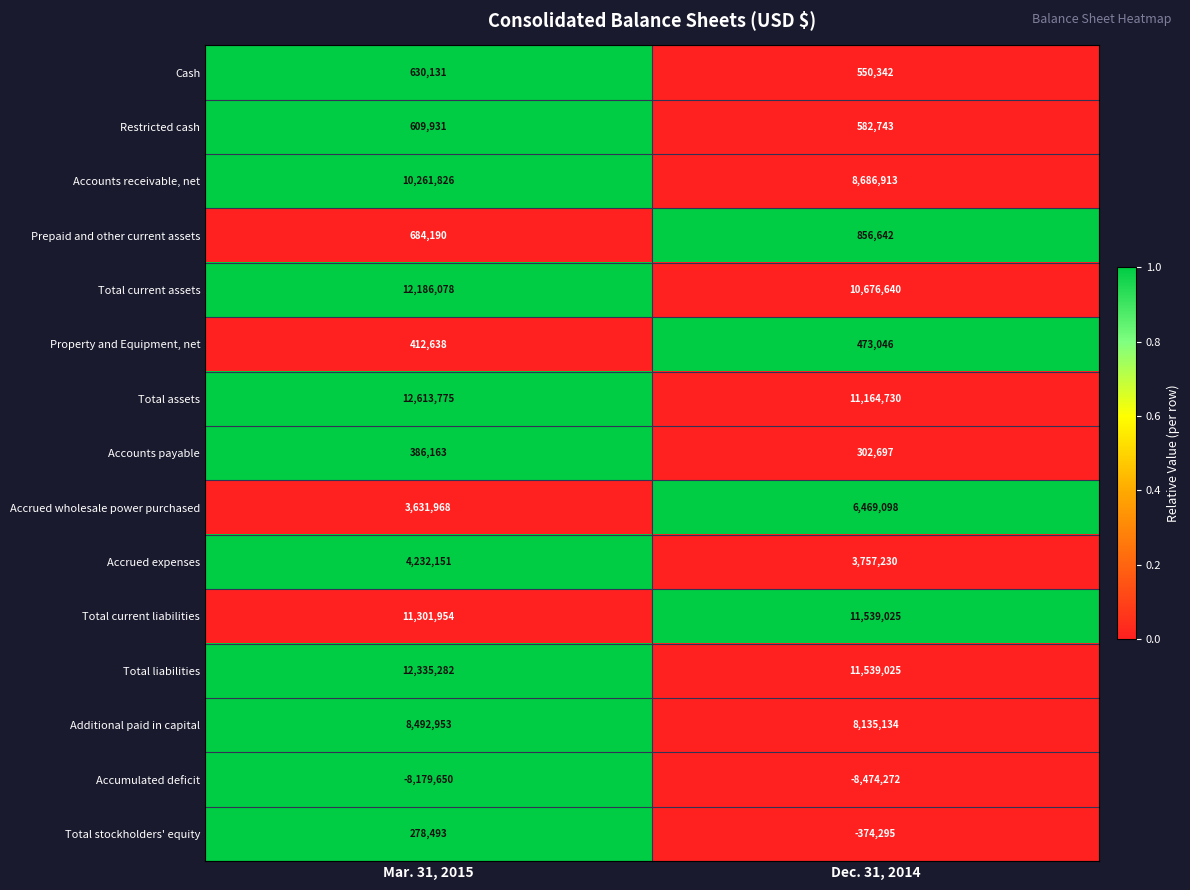

What is the greatest value displayed?

12613775